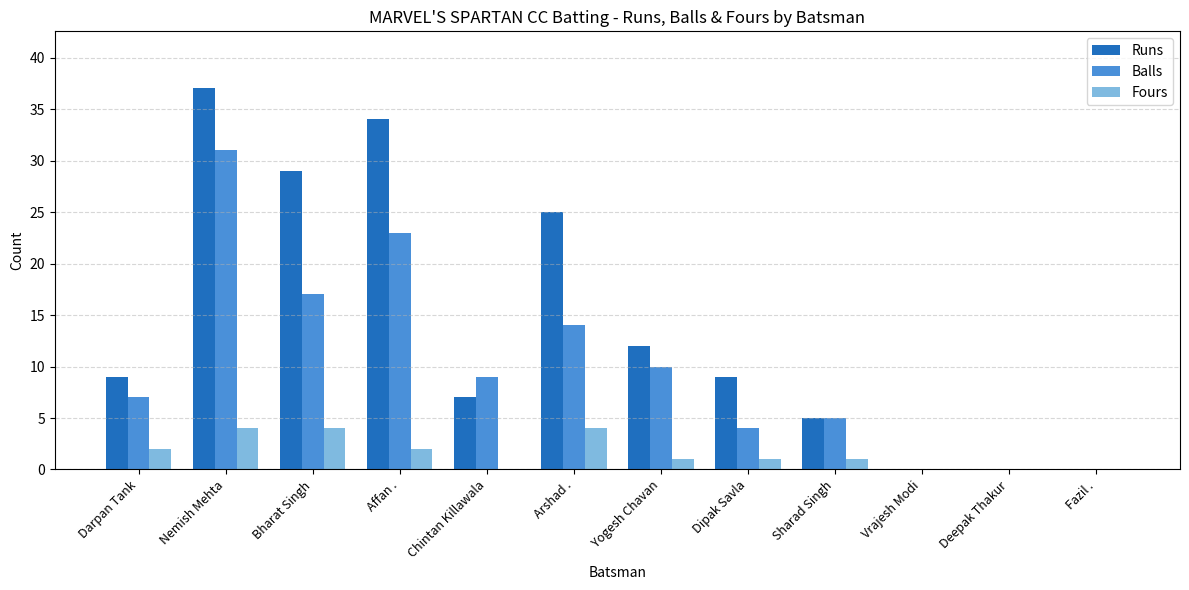

Which series changed the most between Yogesh Chavan and Vrajesh Modi?

Runs